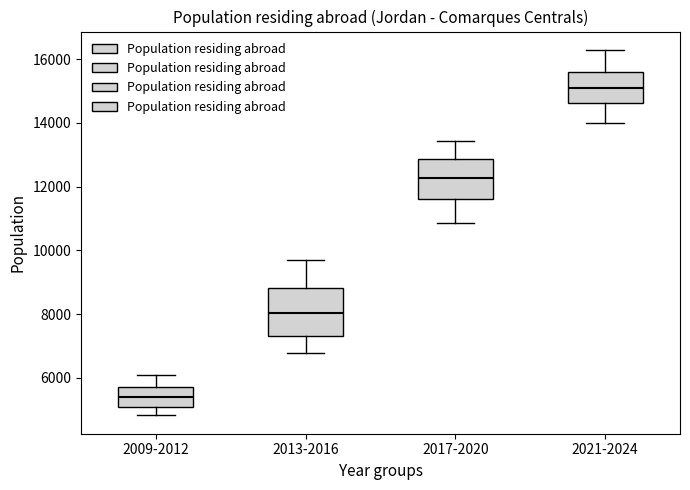

Reading left to right, transcribe this box plot: for each box, give where its median line is, the range the box spans, and where its two whiskers end, as read against the y-axis. The values are not printed on the chart, so give them approximately, as read against the axis.

2009-2012: median 5400, box 5000 to 5800, whiskers 4800 to 6000
2013-2016: median 8000, box 7400 to 8800, whiskers 6800 to 9600
2017-2020: median 12200, box 11600 to 12800, whiskers 10800 to 13400
2021-2024: median 15200, box 14600 to 15600, whiskers 14000 to 16200